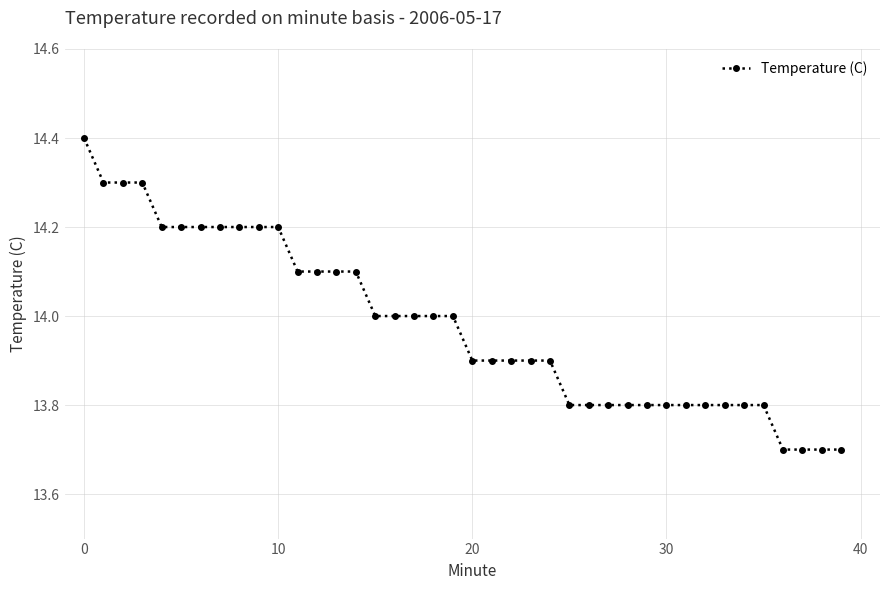

What is the difference between the maximum and second lowest values?

0.7